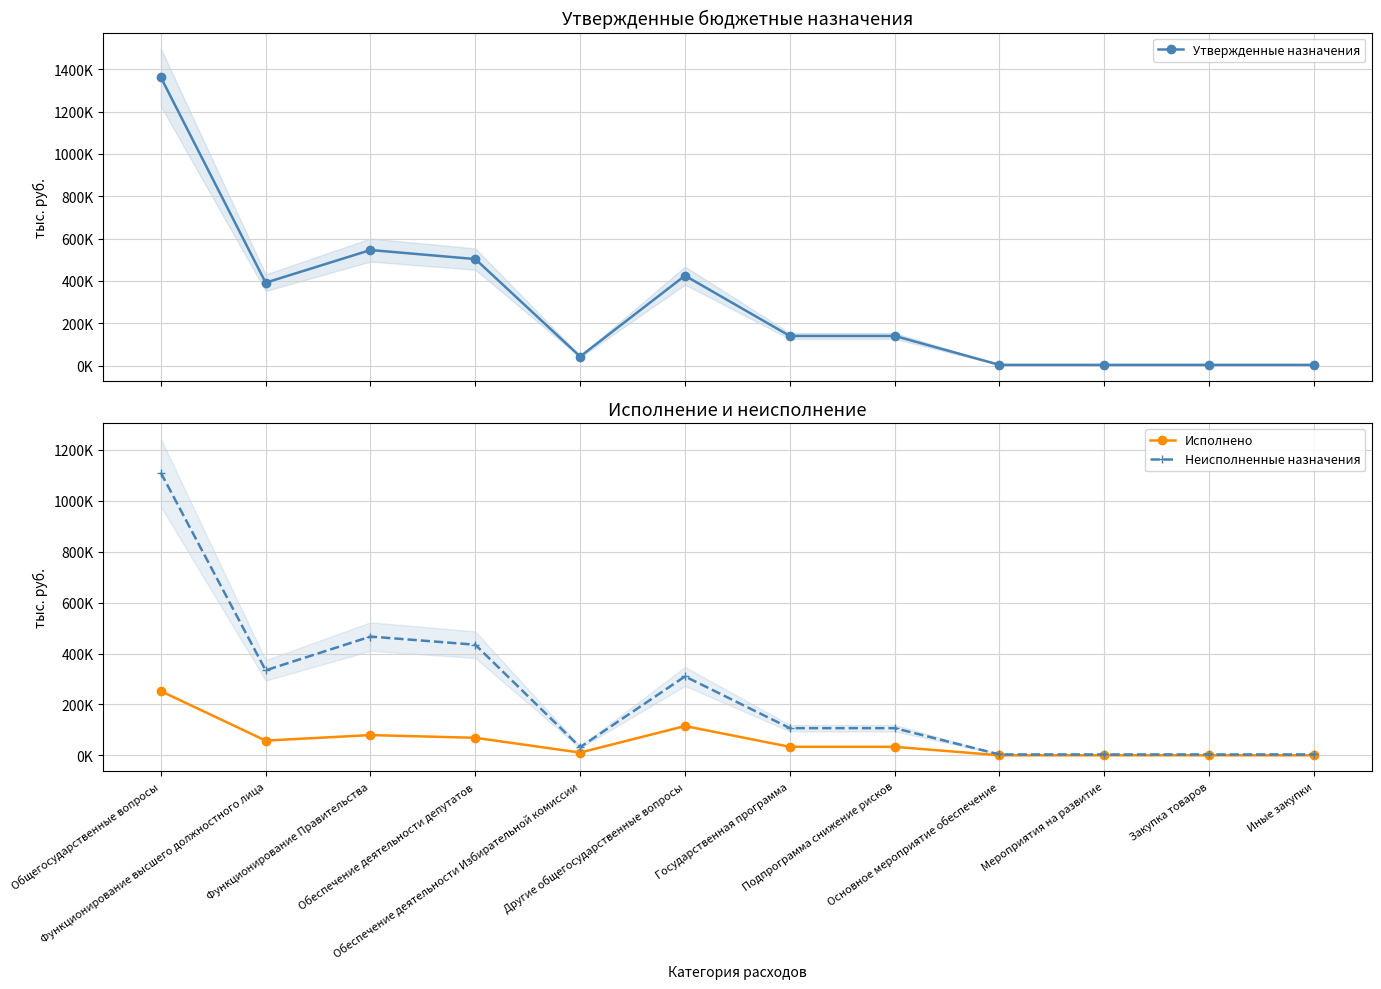

True or false: Утвержденные назначения and Исполнено intersect in this chart.

False